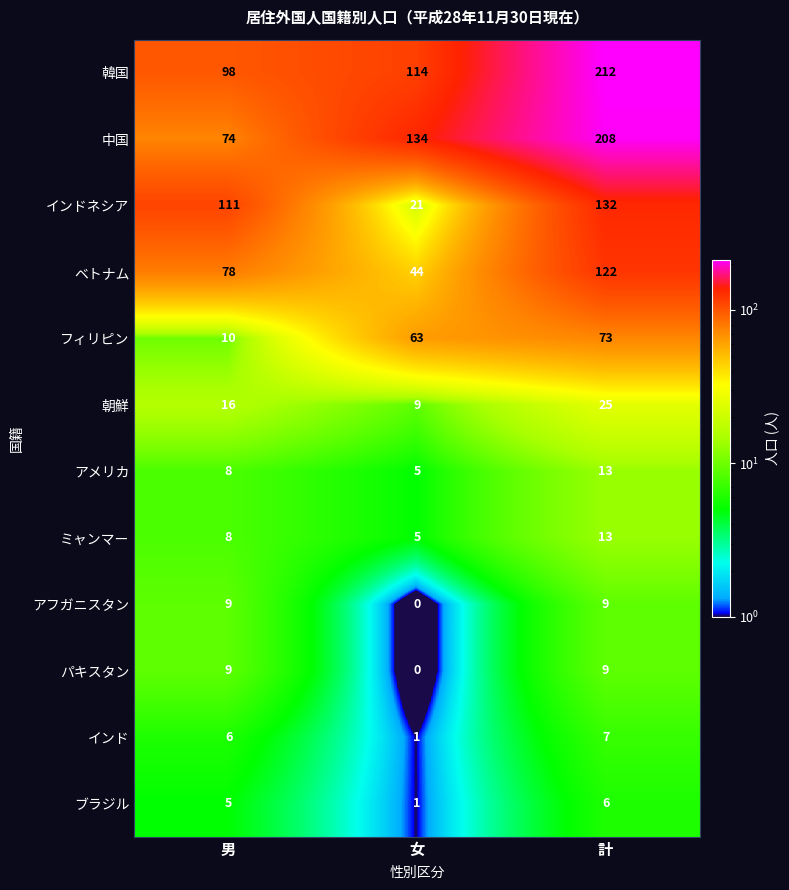

What is the difference between the highest and lowest values at 女?

134